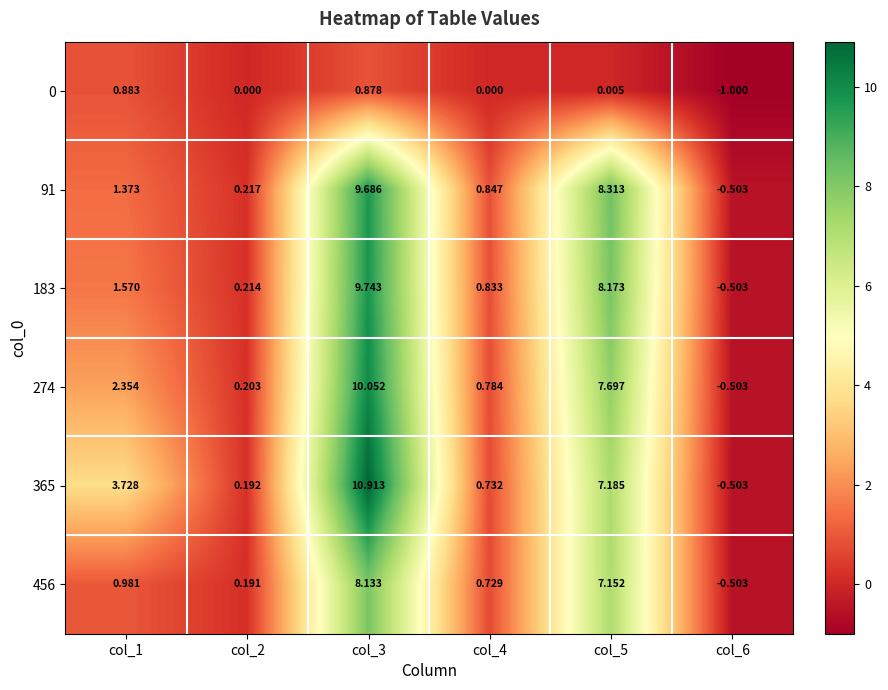

At how many categories does at least one series exceed 1?

3